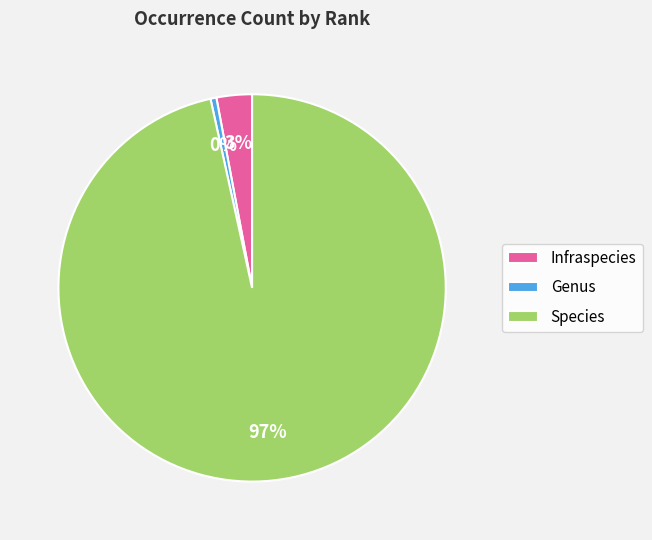

To the nearest percent, what is the average slice percentage?

33%